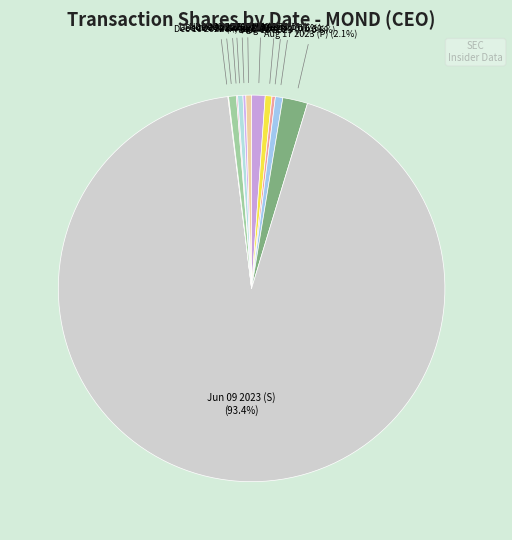

To the nearest percent, what is the average slice percentage?

8%